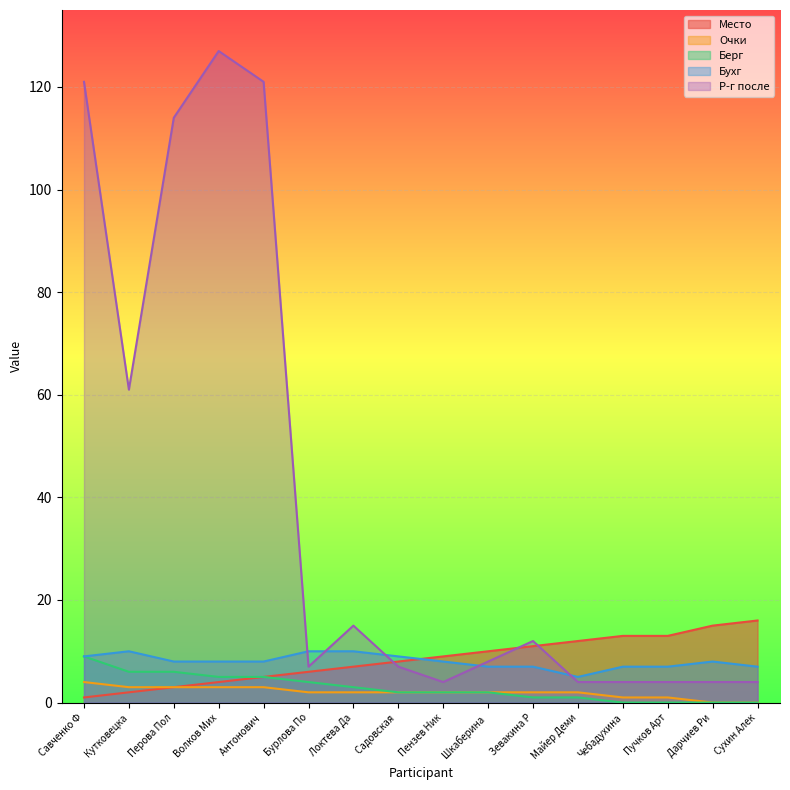

What is the difference between the highest and lowest values at Антонович ?

118